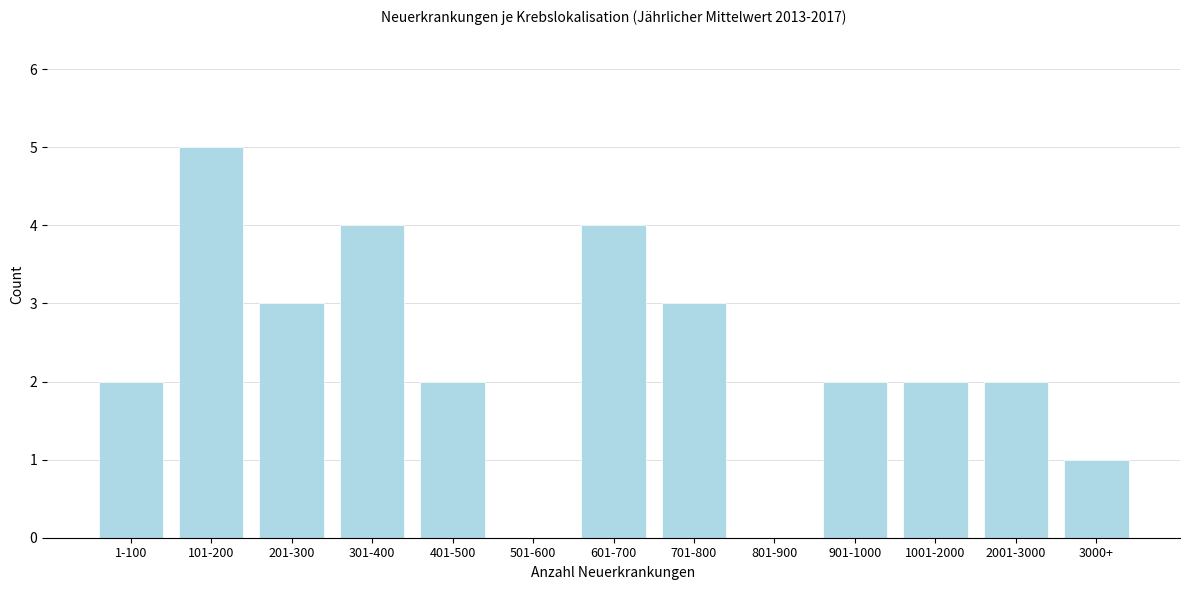

Reading right to left, extract all data points from this chart.

3000+=1	2001-3000=2	1001-2000=2	901-1000=2	801-900=0	701-800=3	601-700=4	501-600=0	401-500=2	301-400=4	201-300=3	101-200=5	1-100=2